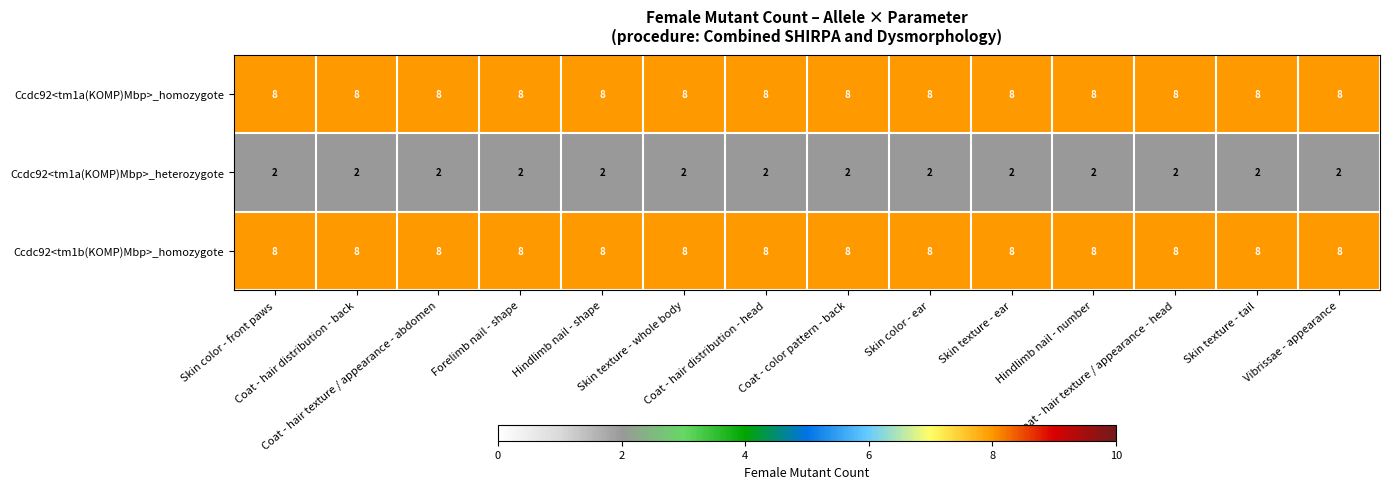

What is the greatest value displayed?

8